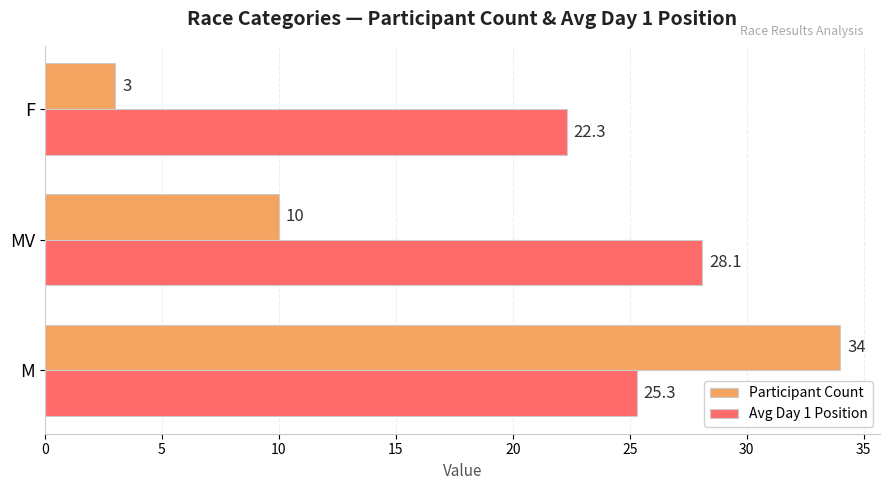

Read the Participant Count value at F.

3.0